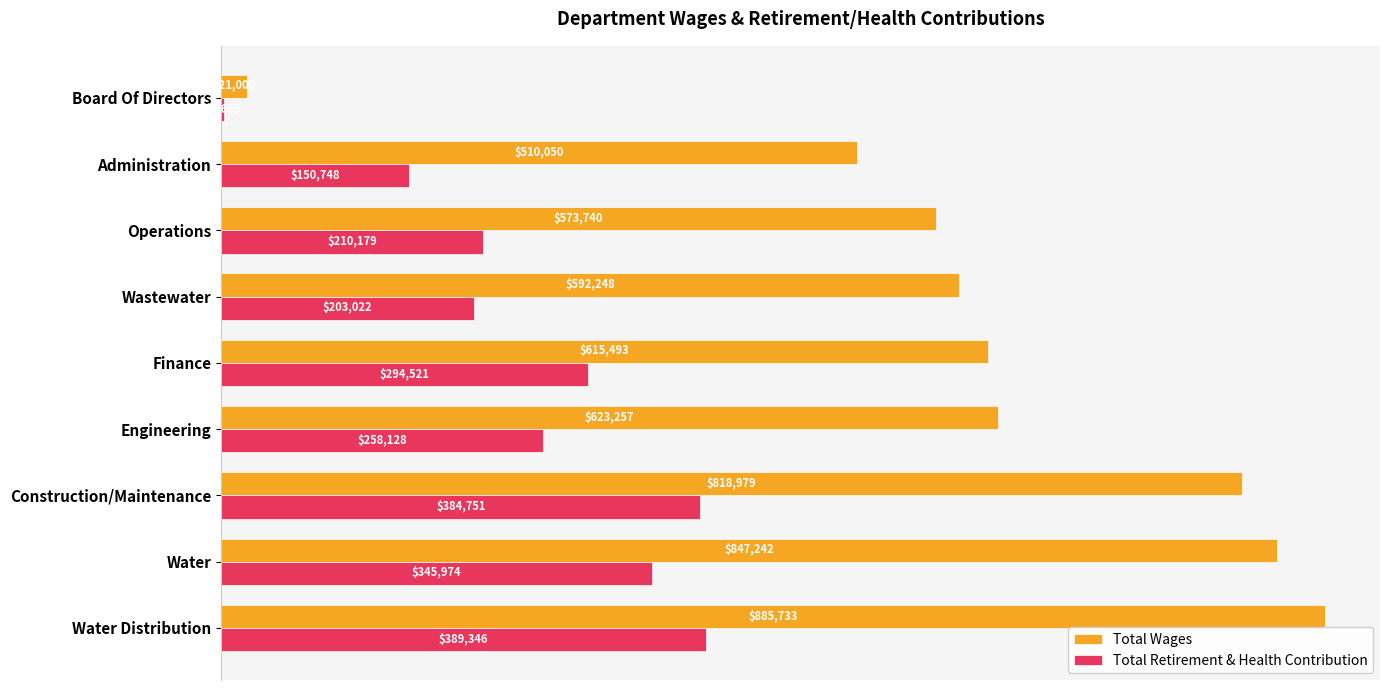

At which category is the sum across all series the highest?

Water Distribution